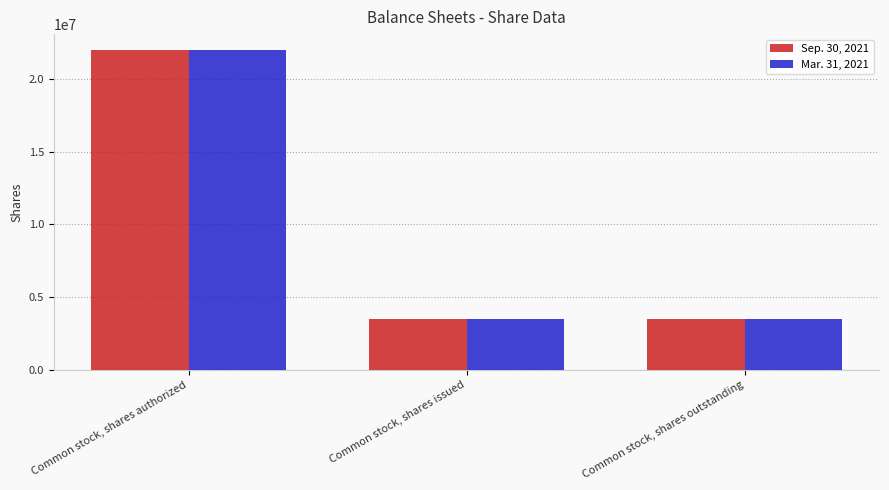

What is the approximate value of Sep. 30, 2021 at Common stock, shares outstanding, to the nearest 100?

3461000